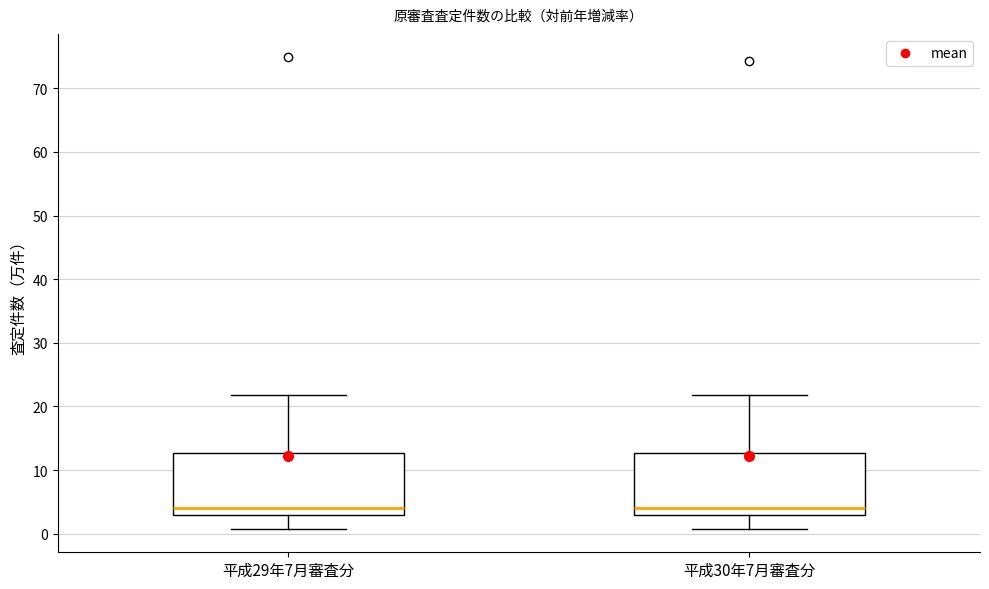

Reading left to right, transcribe this box plot: for each box, give where its median line is, the range the box spans, and where its two whiskers end, as read against the y-axis. The values are not printed on the chart, so give them approximately, as read against the axis.

平成29年7月審査分: median 4, box 3 to 13, whiskers 1 to 22
平成30年7月審査分: median 4, box 3 to 13, whiskers 1 to 22